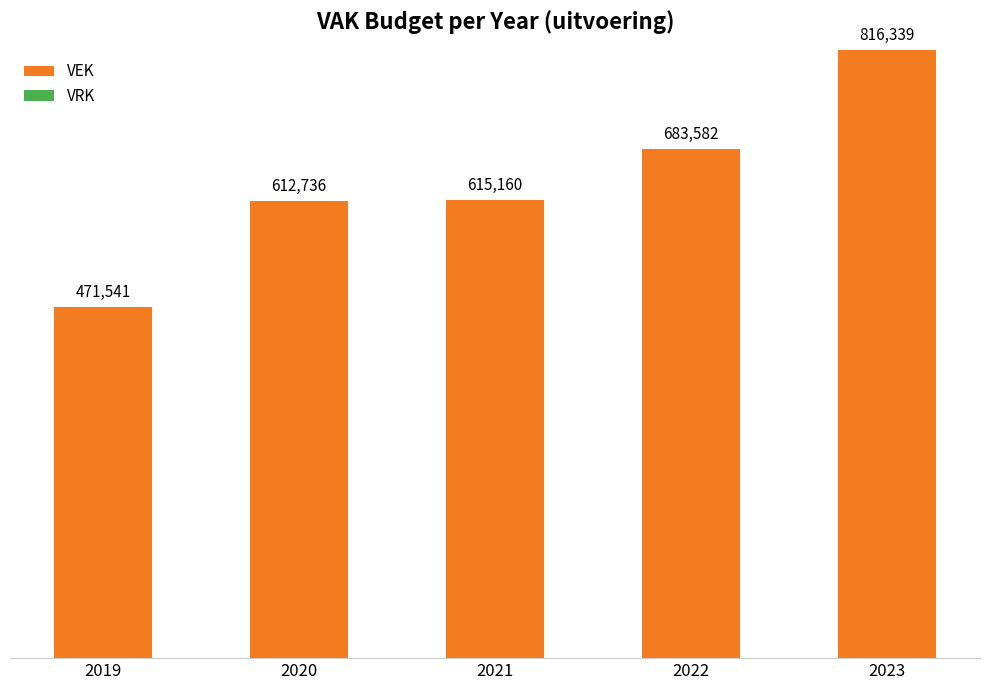

At which label is the value closest to 643940?

2021